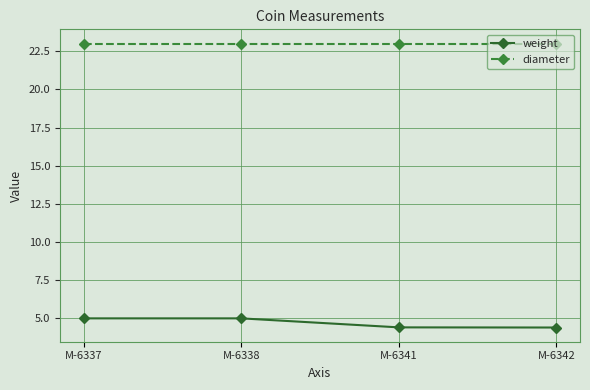

Count the number of data series in this chart.

2